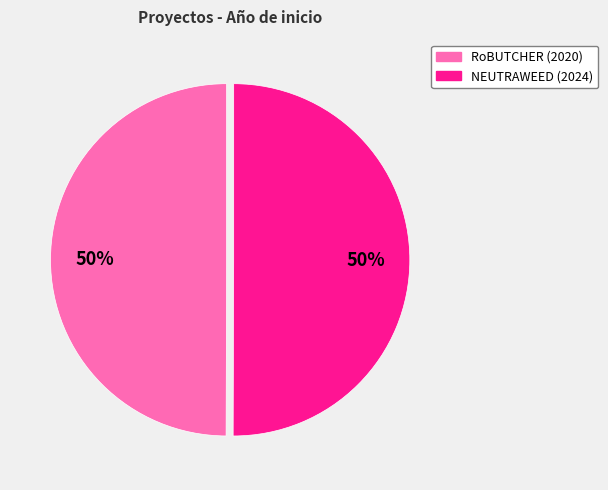

True or false: RoBUTCHER (2020) accounts for 38% of the total.

False